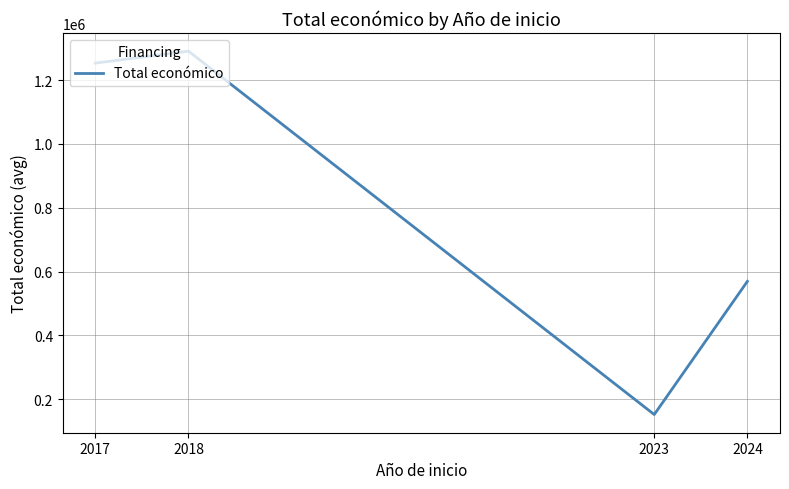

What is the approximate value at 2023?

151723.9